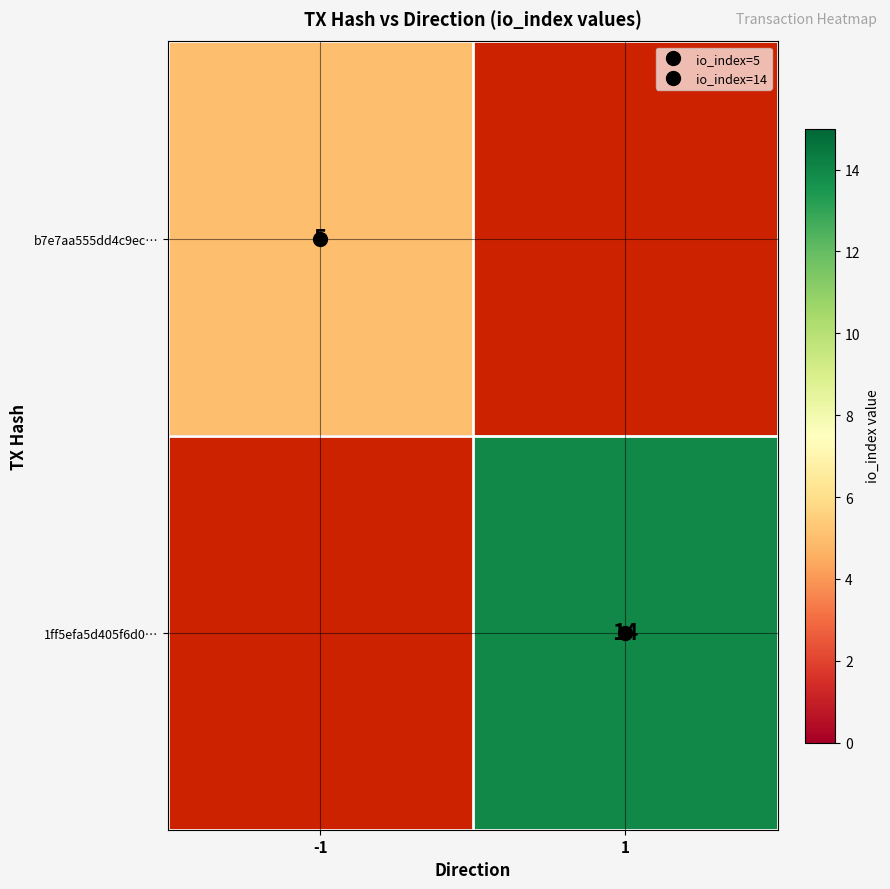

Rank the categories by b7e7aa555dd4c9ec… value from highest to lowest.

-1, 1